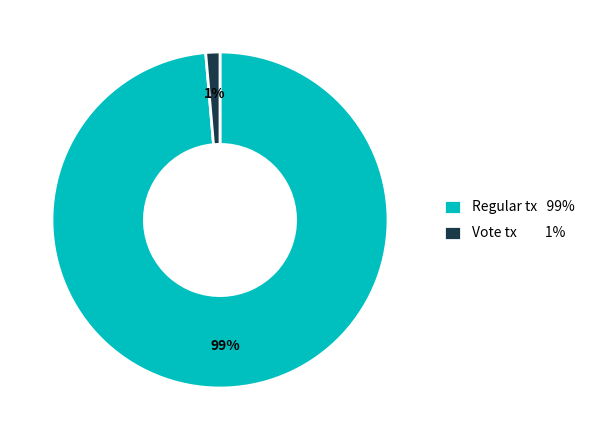

What is the smallest slice in the pie chart?

Vote tx 1%